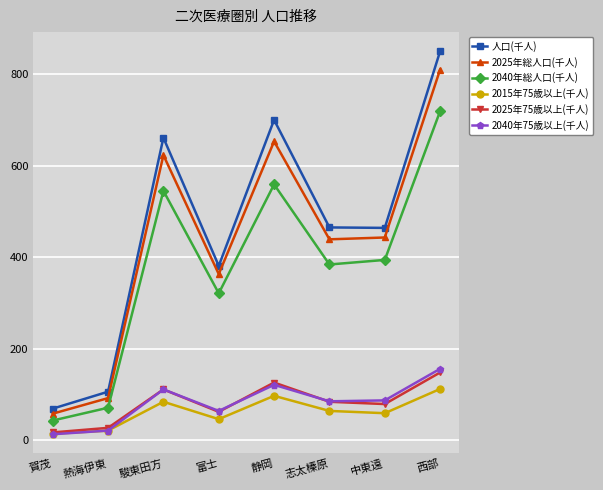

What is the average value of the 2025年75歳以上(千人) series?

82